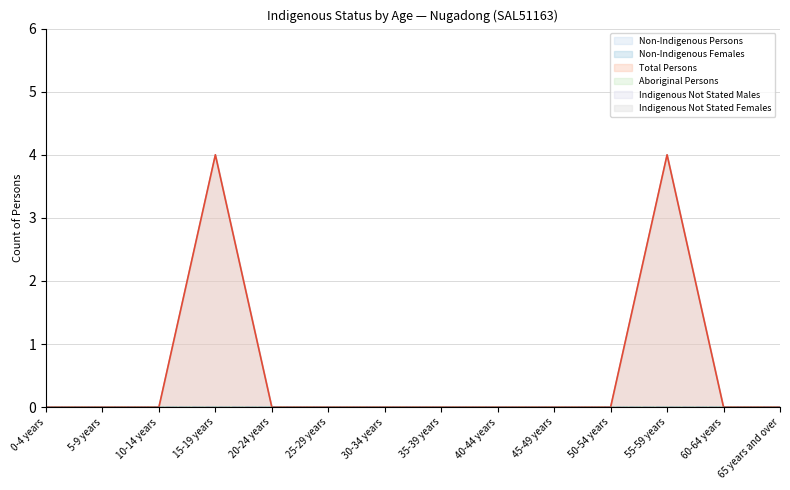

What is the difference between the Total Persons values at 45-49 years and 15-19 years?

4